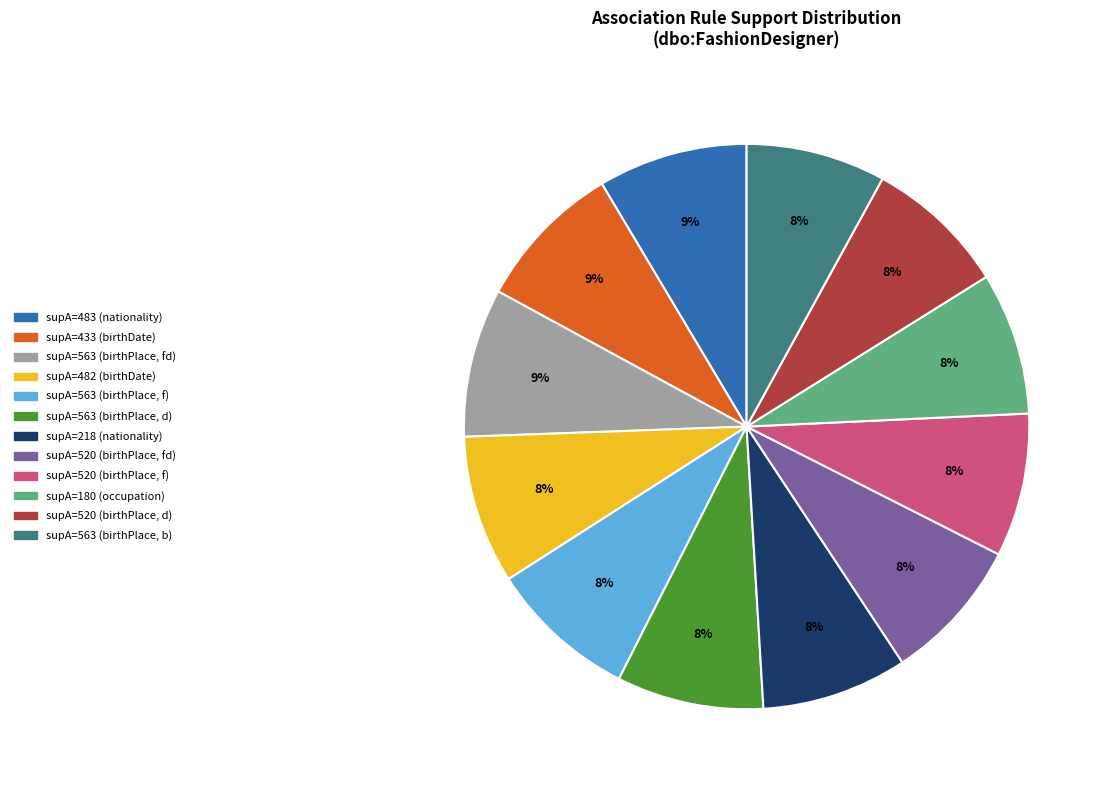

To the nearest percent, what is the average slice percentage?

8%